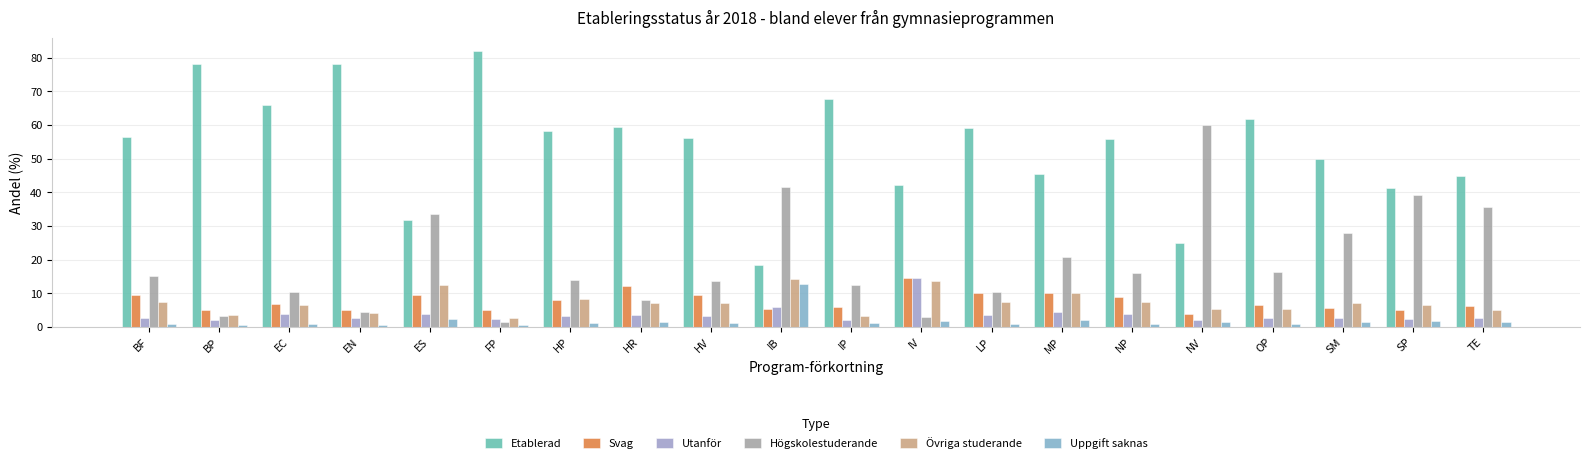

How many values in the Högskolestuderande series are below 15?

10